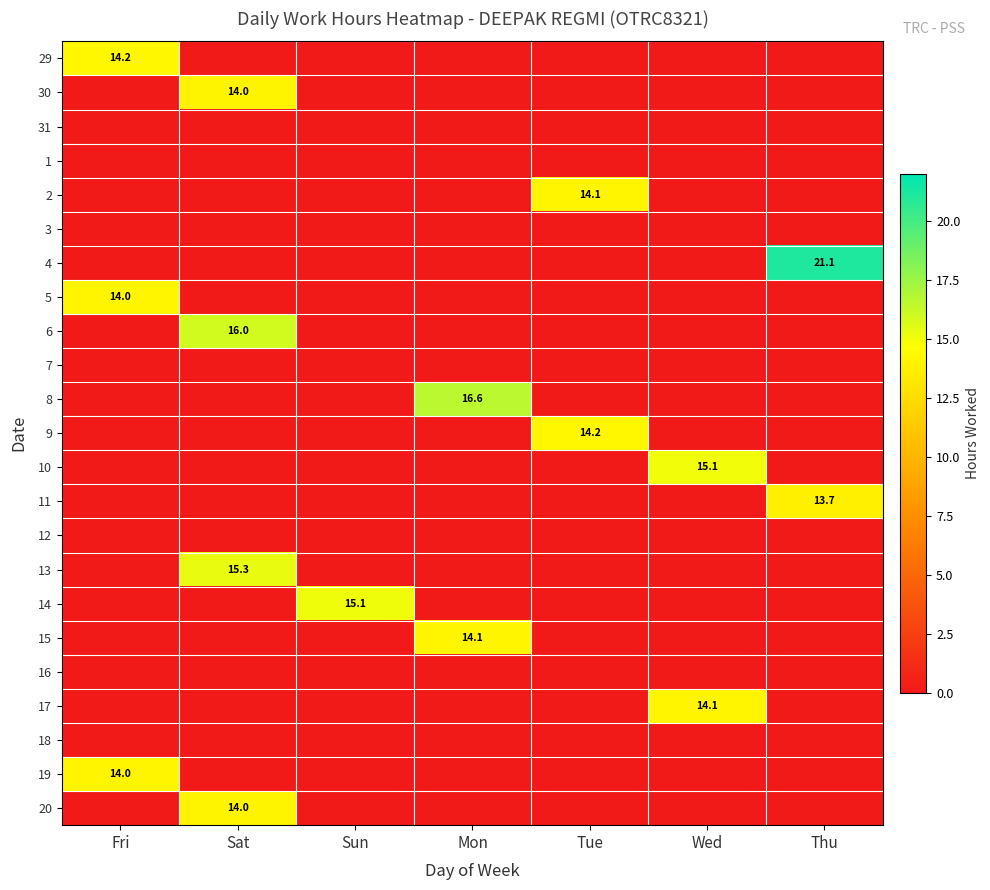

The value of 29 at Tue is 0.0. True or false?

True